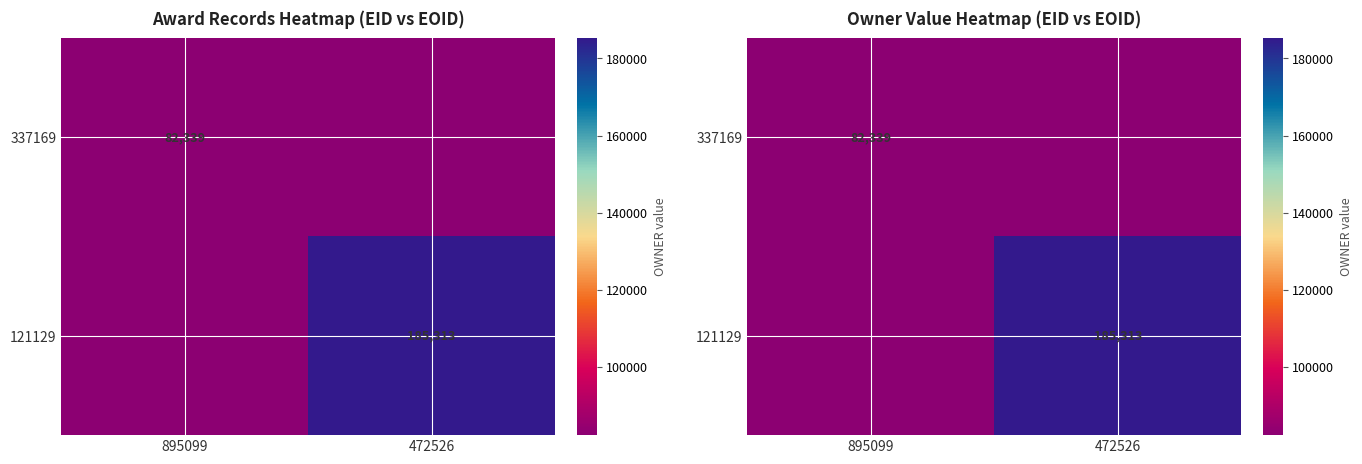

Is it true that 121129 equals 185313 at 472526?

True